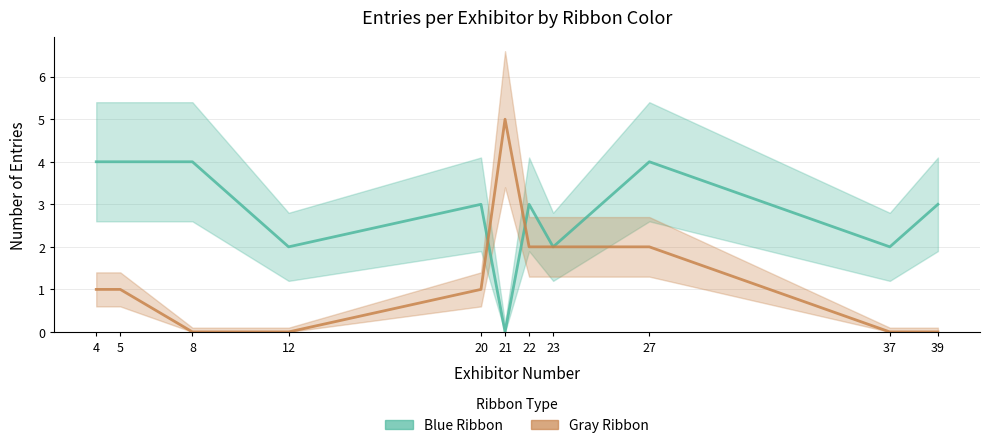

At which category is the sum across all series the highest?

27